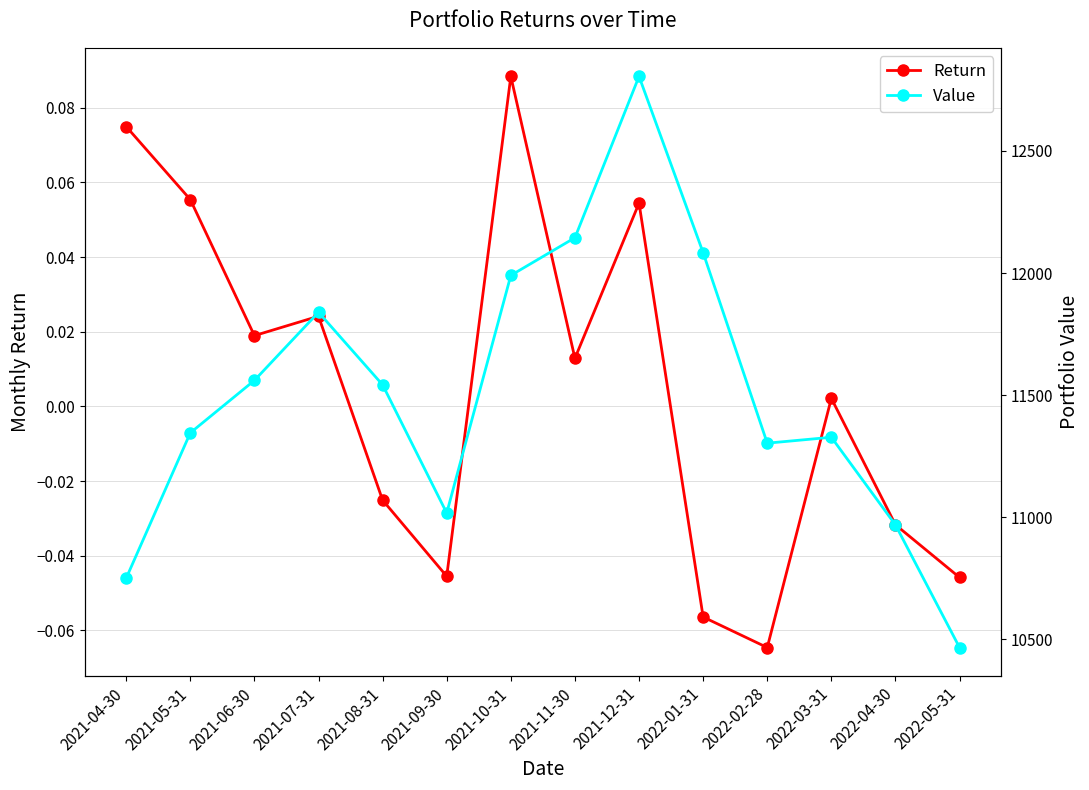

Is it true that Return equals 0.0 at 2021-11-30?

True